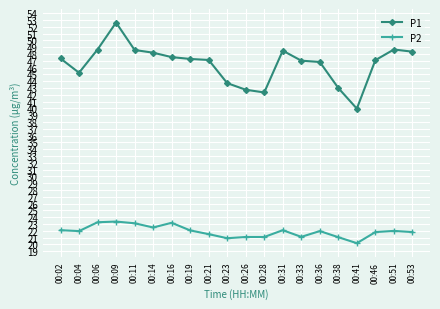

What is the difference between the P1 values at 00:26 and 00:16?

4.8